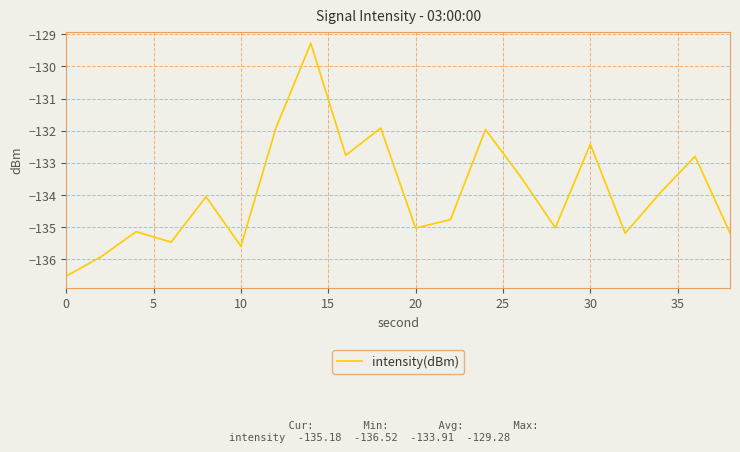

Does the chart have visible grid lines?

Yes